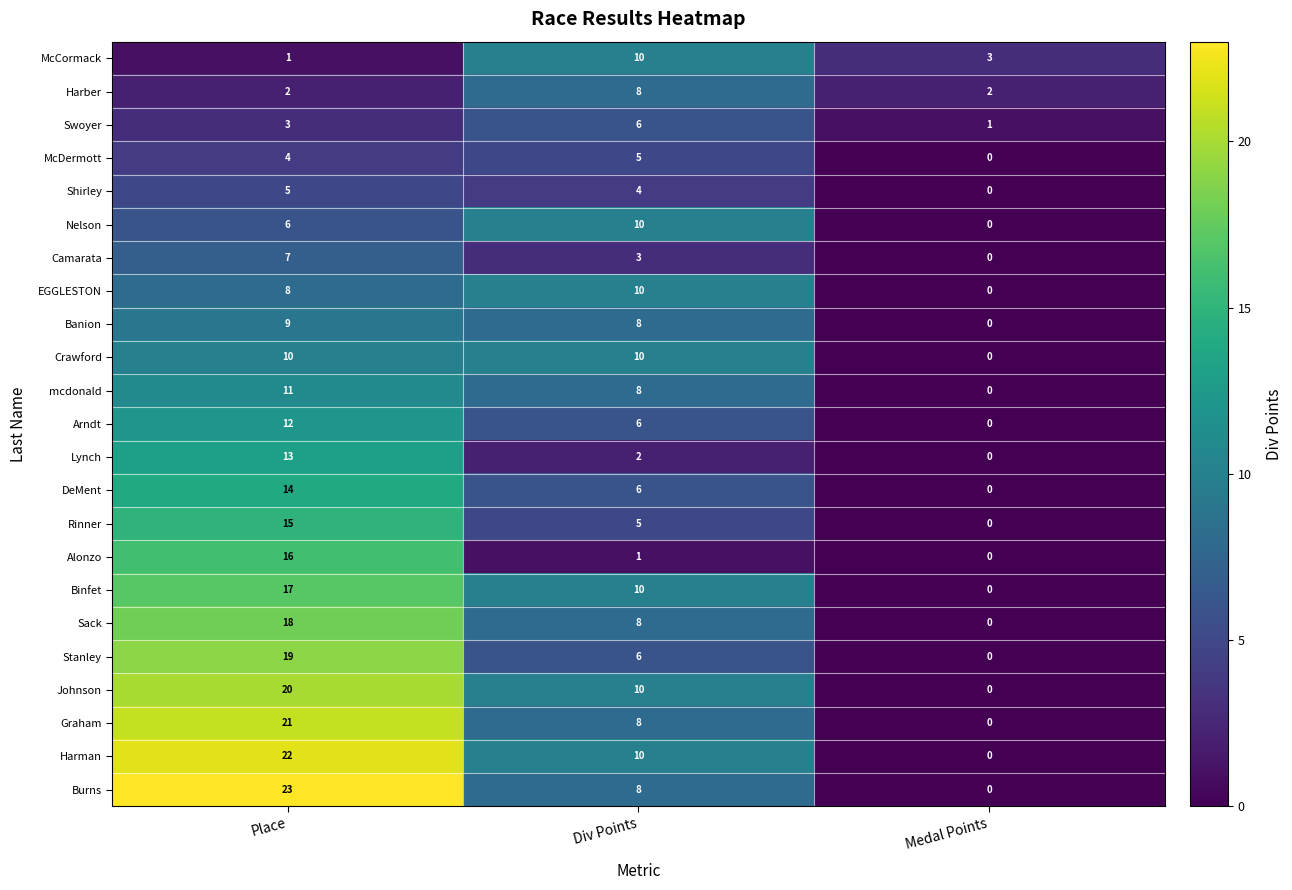

The value of Crawford at Div Points is 4. True or false?

False